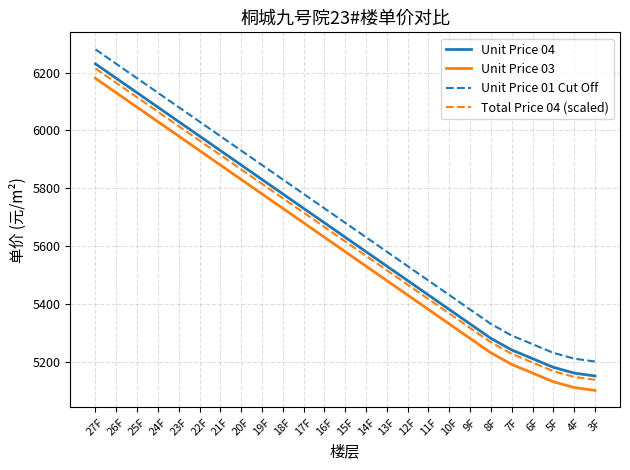

How many lines are shown in the chart?

4